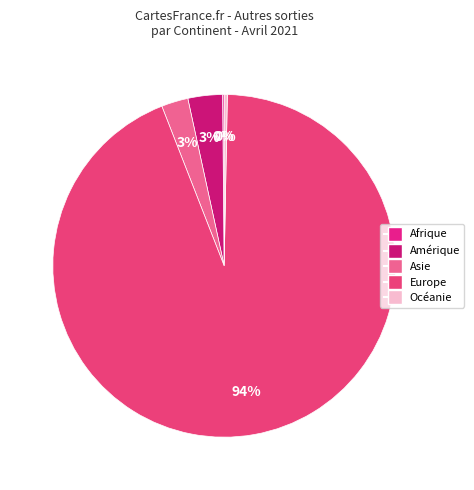

The Océanie slice represents 13% of the pie. True or false?

False